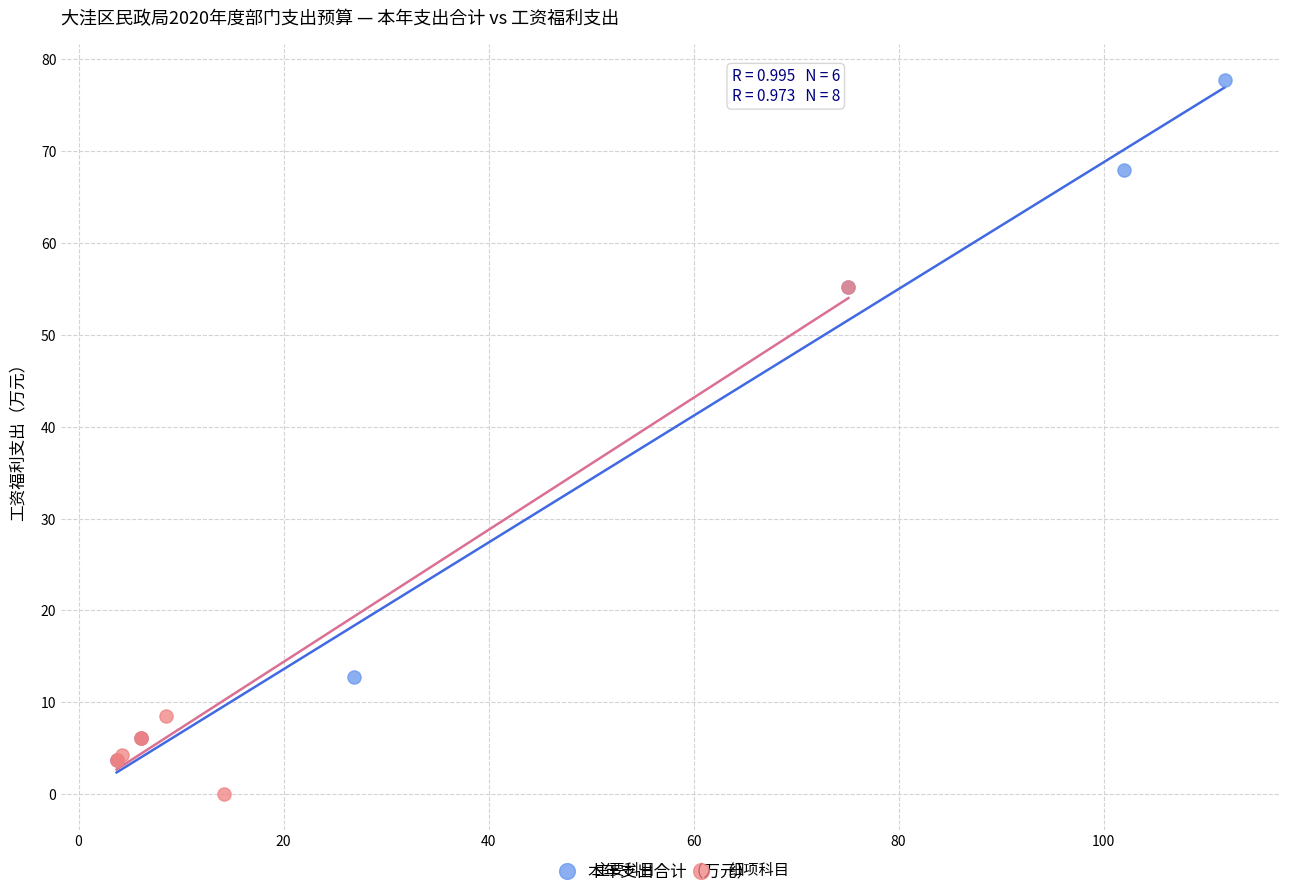

Which series has the largest Y range (max minus min)?

主要科目